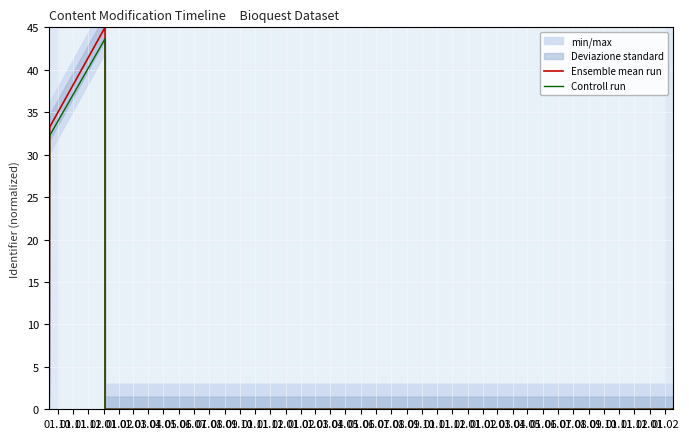

Is it true that Controll run equals 0.0 at 01.01?

True